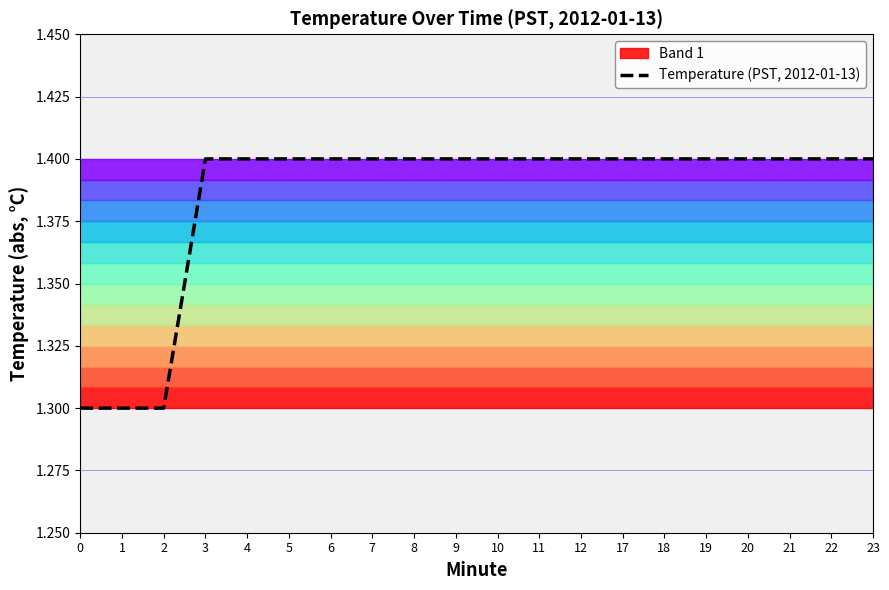

What is the difference between the maximum and minimum values?

0.1